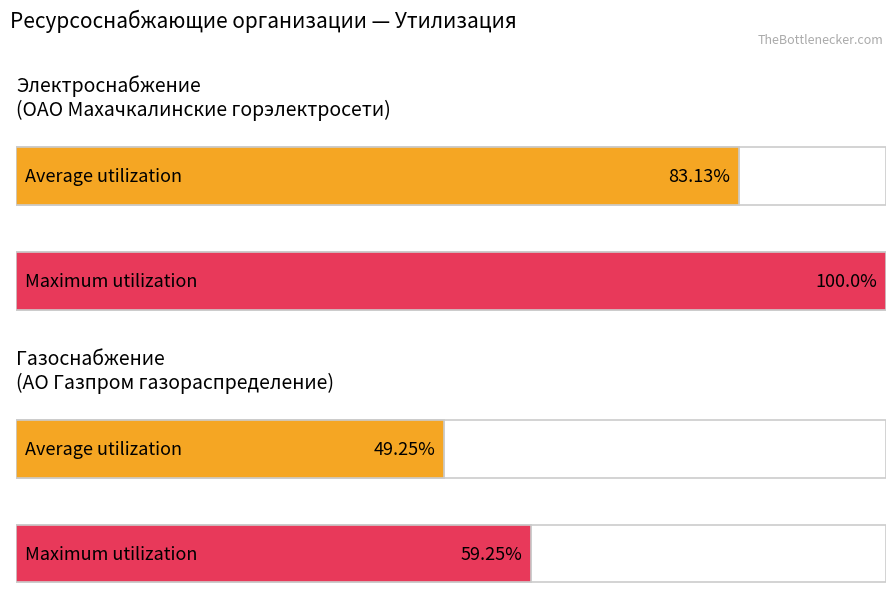

Rank the series by their average value, from lowest to highest.

Газоснабжение, Электроснабжение